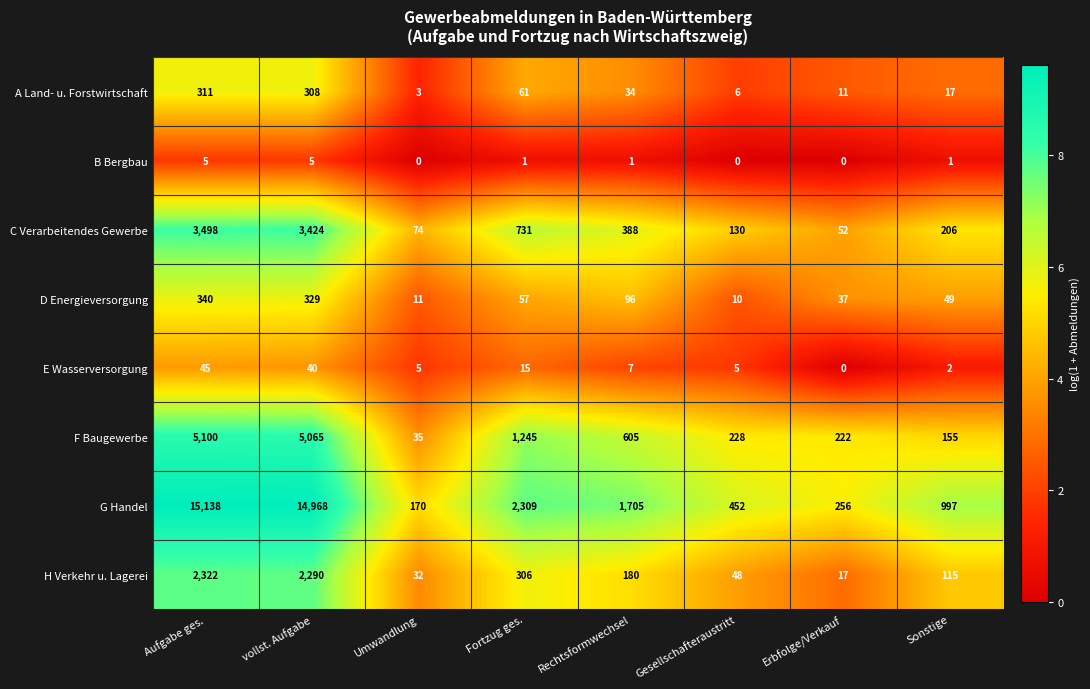

Rank the series at Sonstige from lowest to highest value.

B Bergbau, E Wasserversorgung, A Land- u. Forstwirtschaft, D Energieversorgung, H Verkehr u. Lagerei, F Baugewerbe, C Verarbeitendes Gewerbe, G Handel